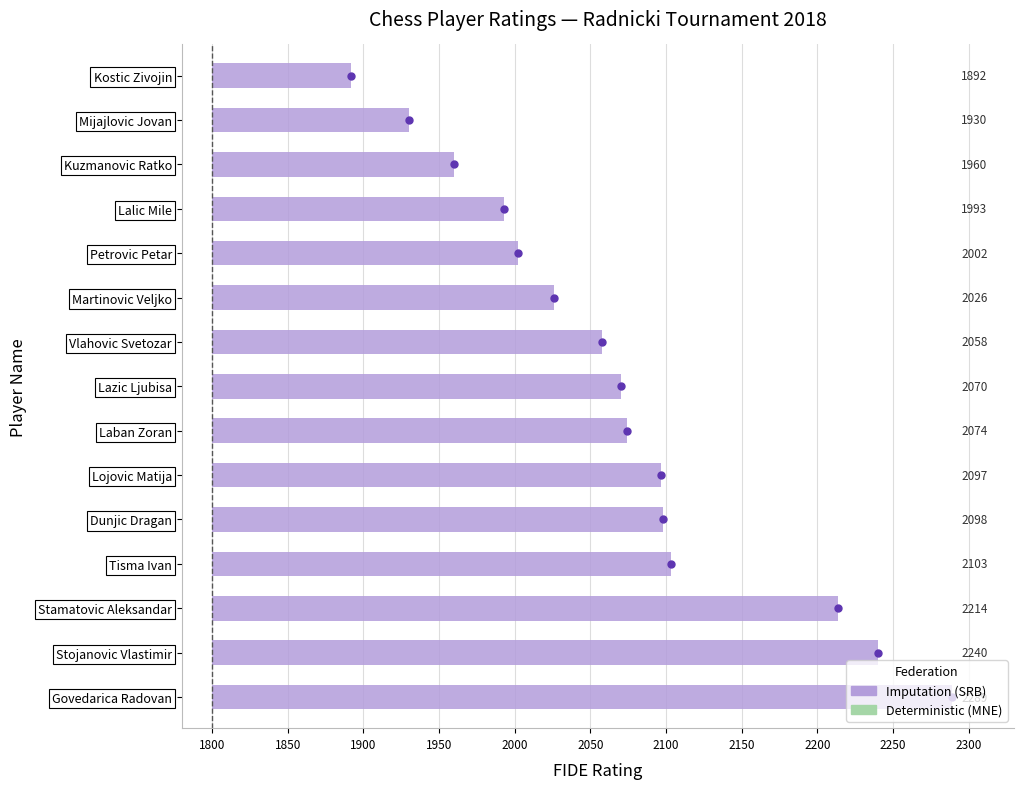

What is the change in value from Vlahovic Svetozar to Petrovic Petar?

-56